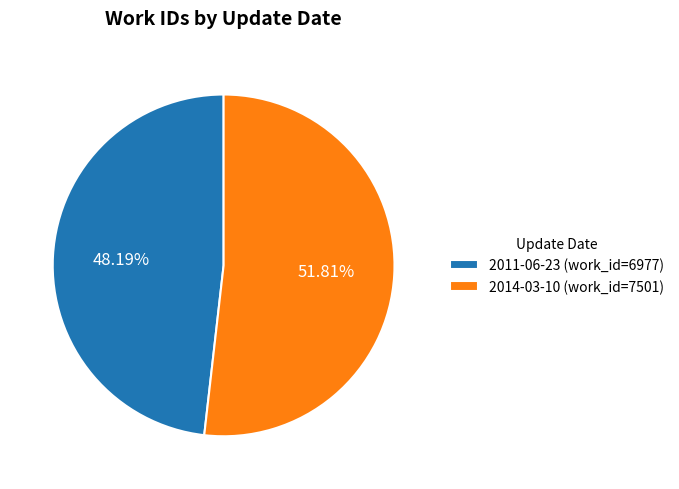

Is the sum of 2011-06-23 and 2014-03-10 greater than half?

Yes